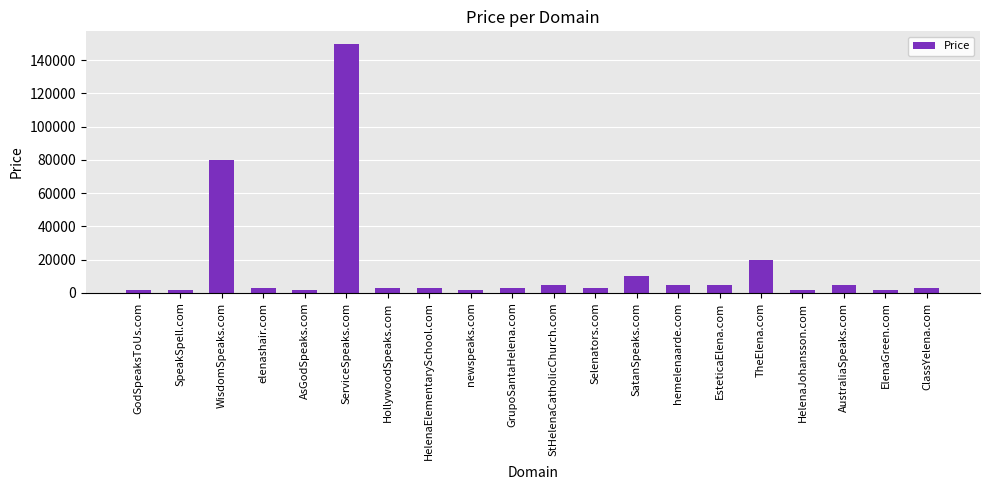

How many values are below 2888?

6